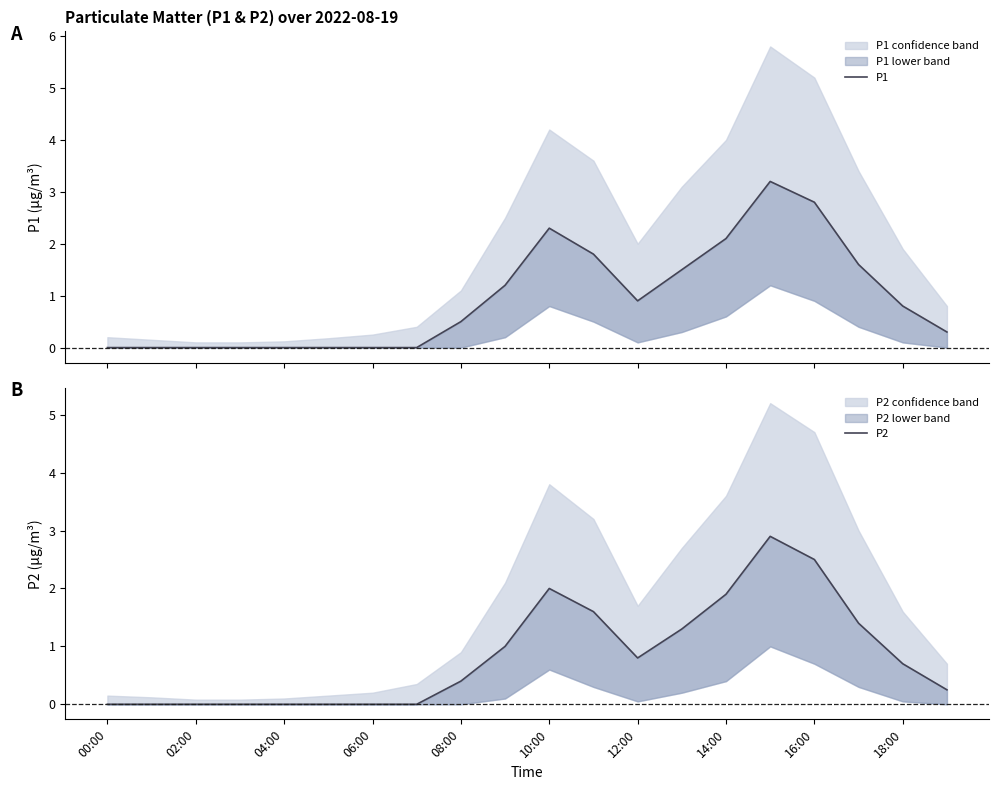

Where is the first local maximum for P1?

10:00